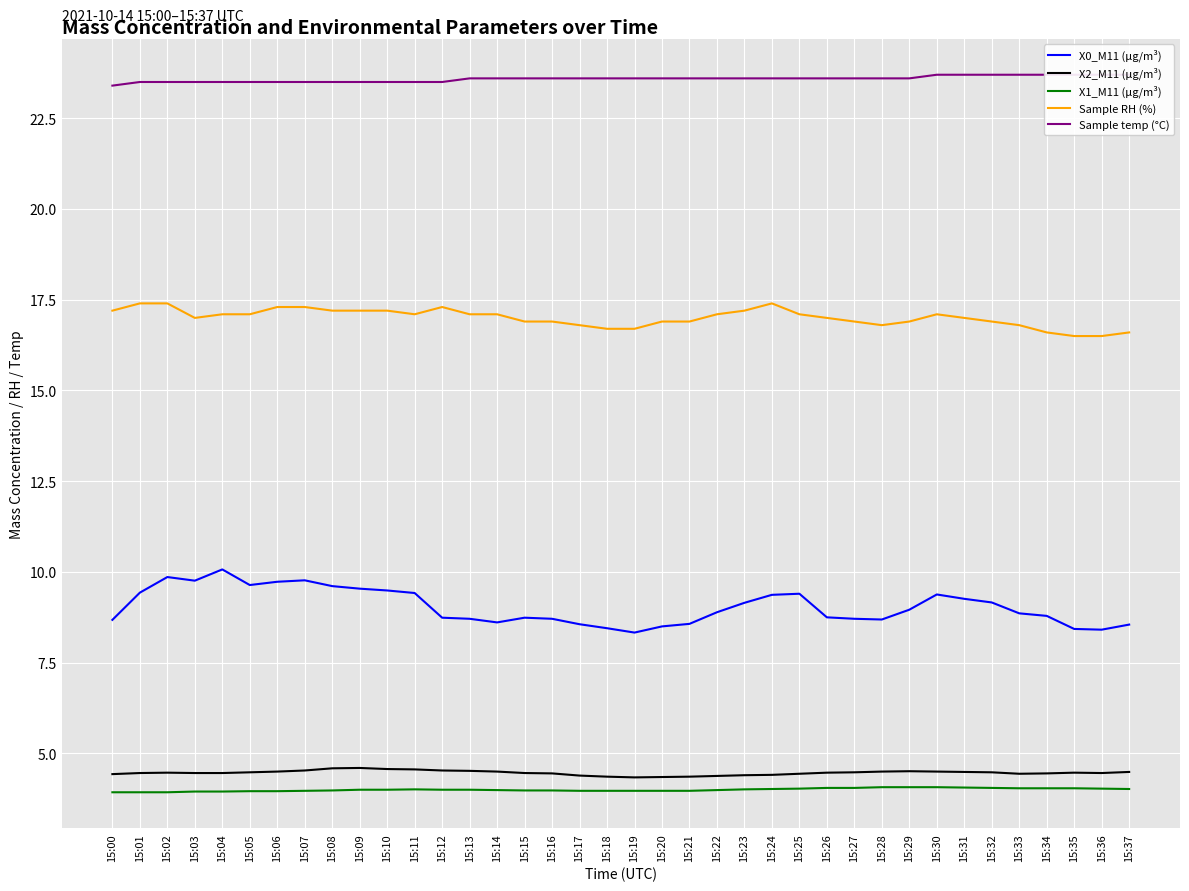

Rank the series by their maximum value, from lowest to highest.

X1_M11 (μg/m³), X2_M11 (μg/m³), X0_M11 (μg/m³), Sample RH (%), Sample temp (°C)